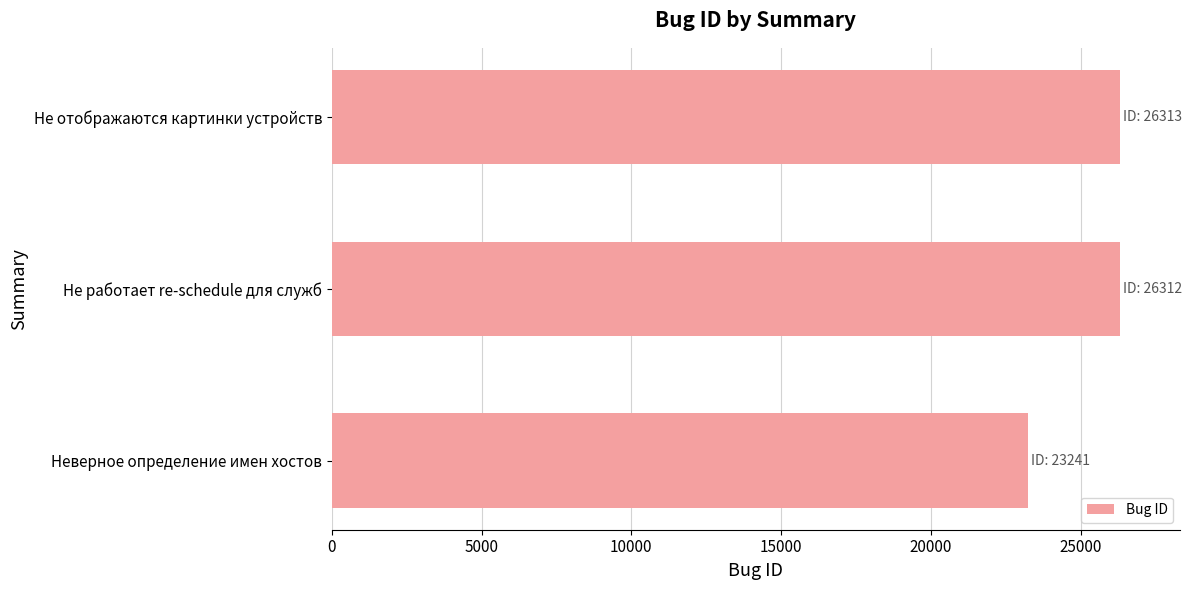

What is the maximum value shown in the chart?

26313